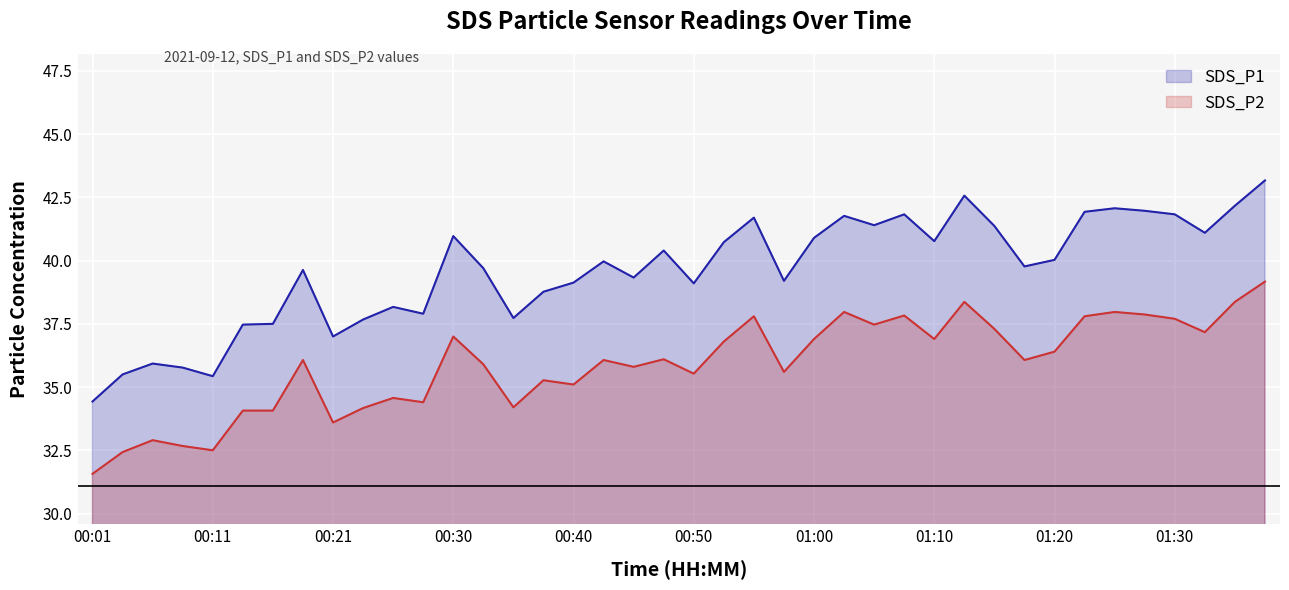

At which label does SDS_P2 reach its peak?

01:37